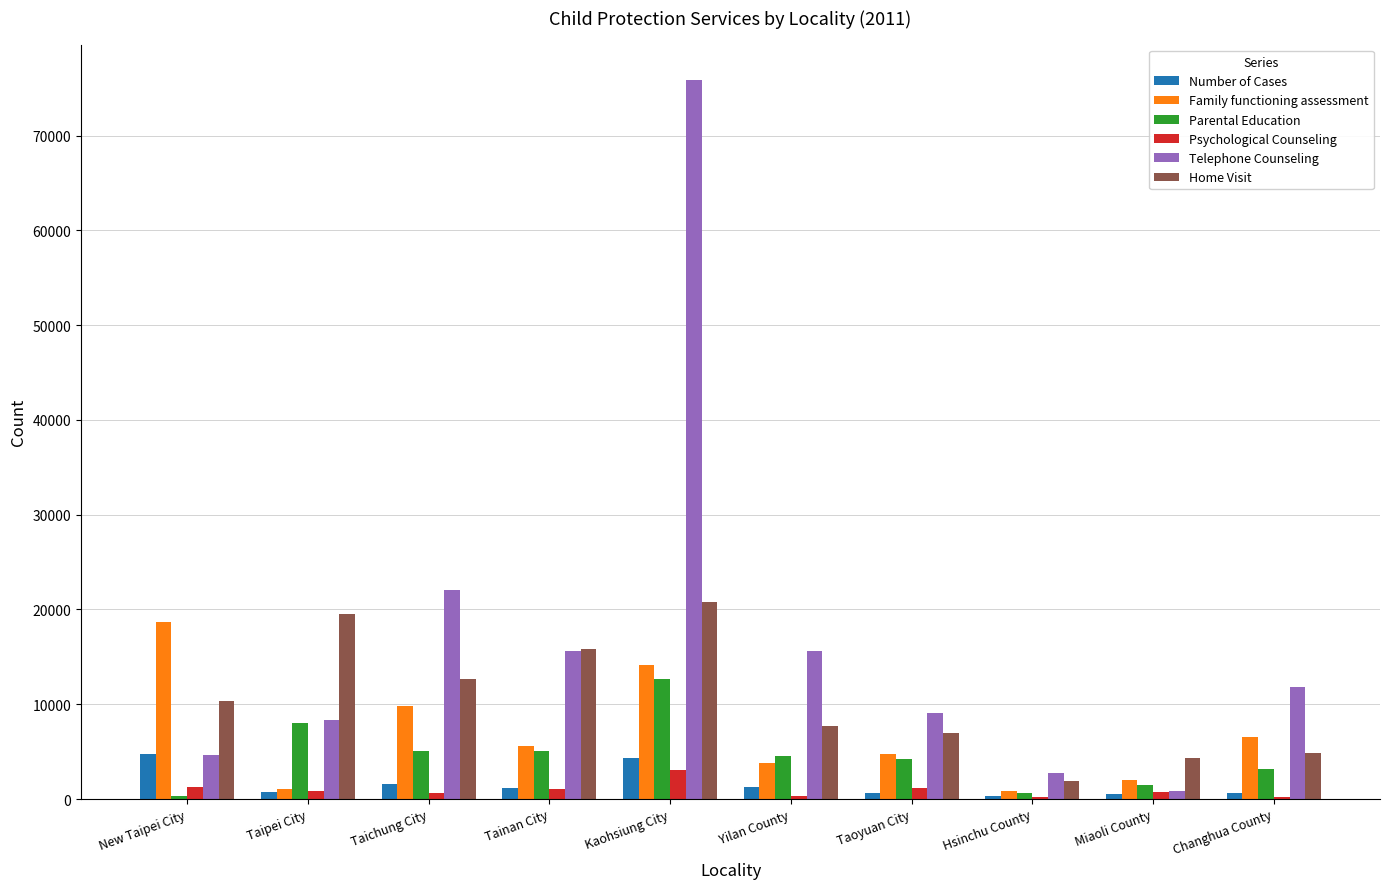

Is the value of Home Visit at Taoyuan City greater than the value of Parental Education at Taoyuan City?

Yes